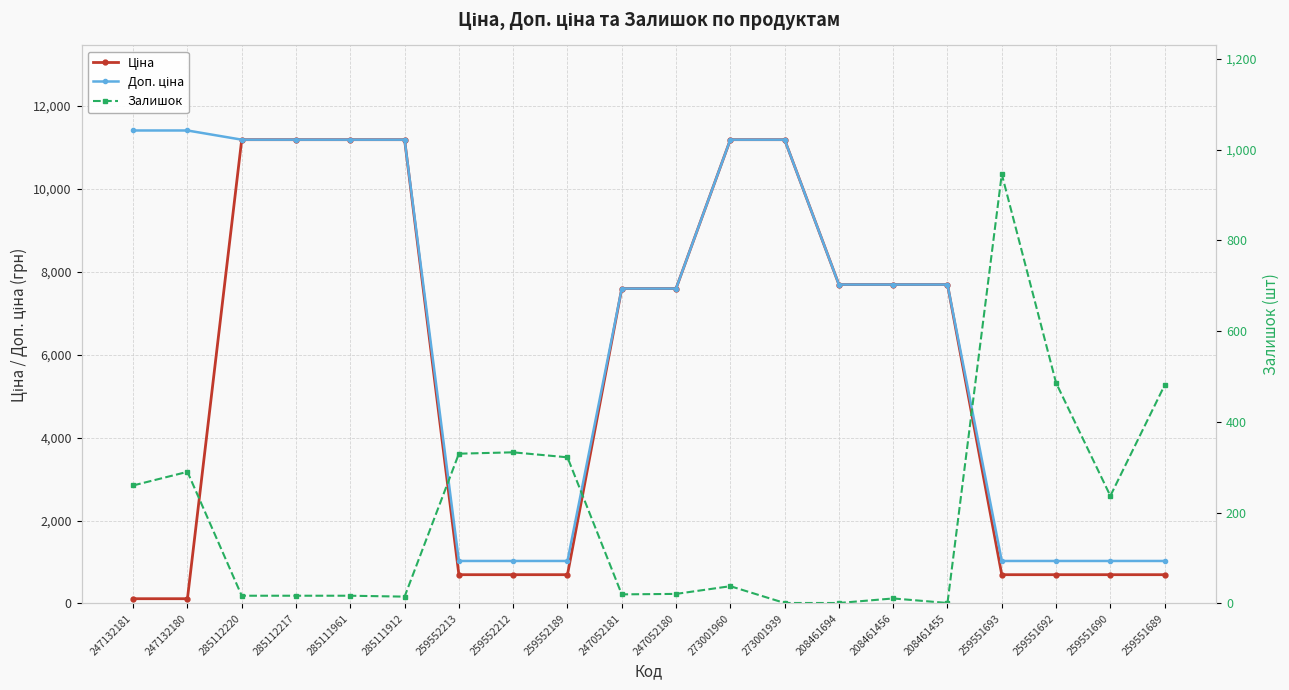

List the series in order of their overall mean, lowest first.

Залишок, Ціна, Доп. ціна